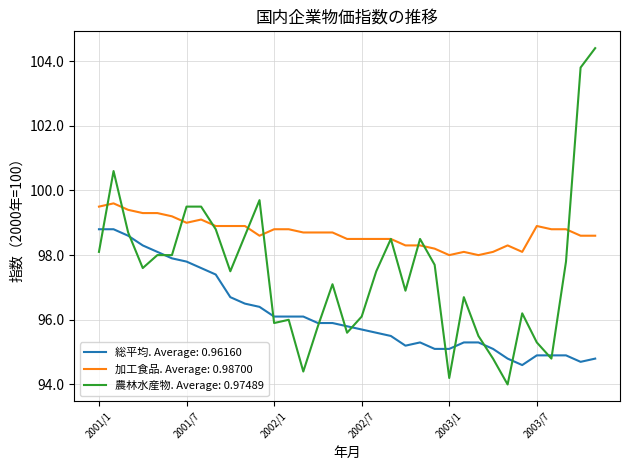

Which series has the largest range (max minus min)?

農林水産物. Average: 0.97489